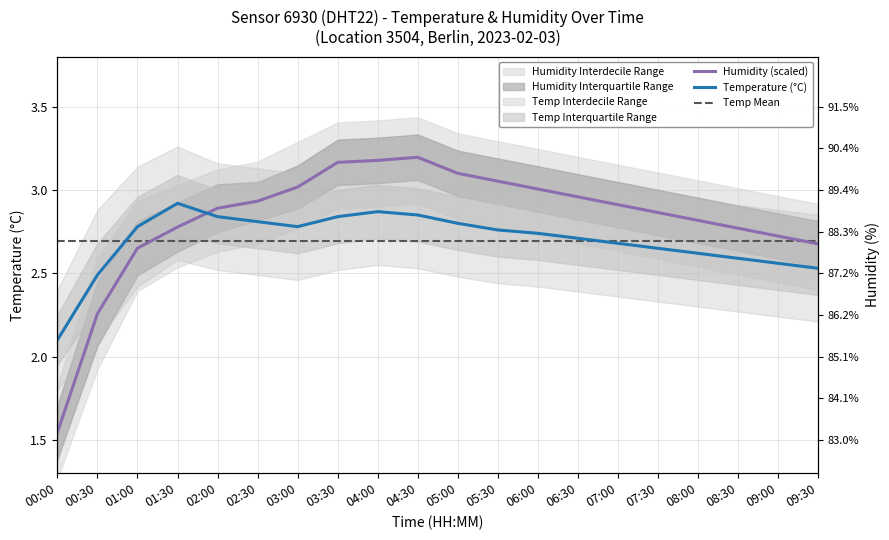

Count the number of data series in this chart.

3